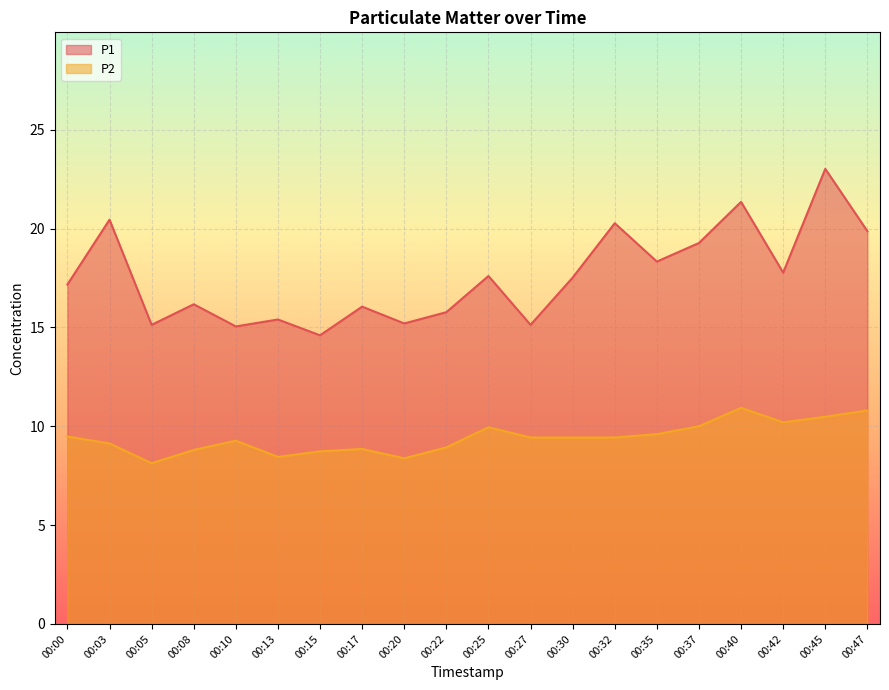

Is it true that P1 equals 15.4 at 00:13?

True